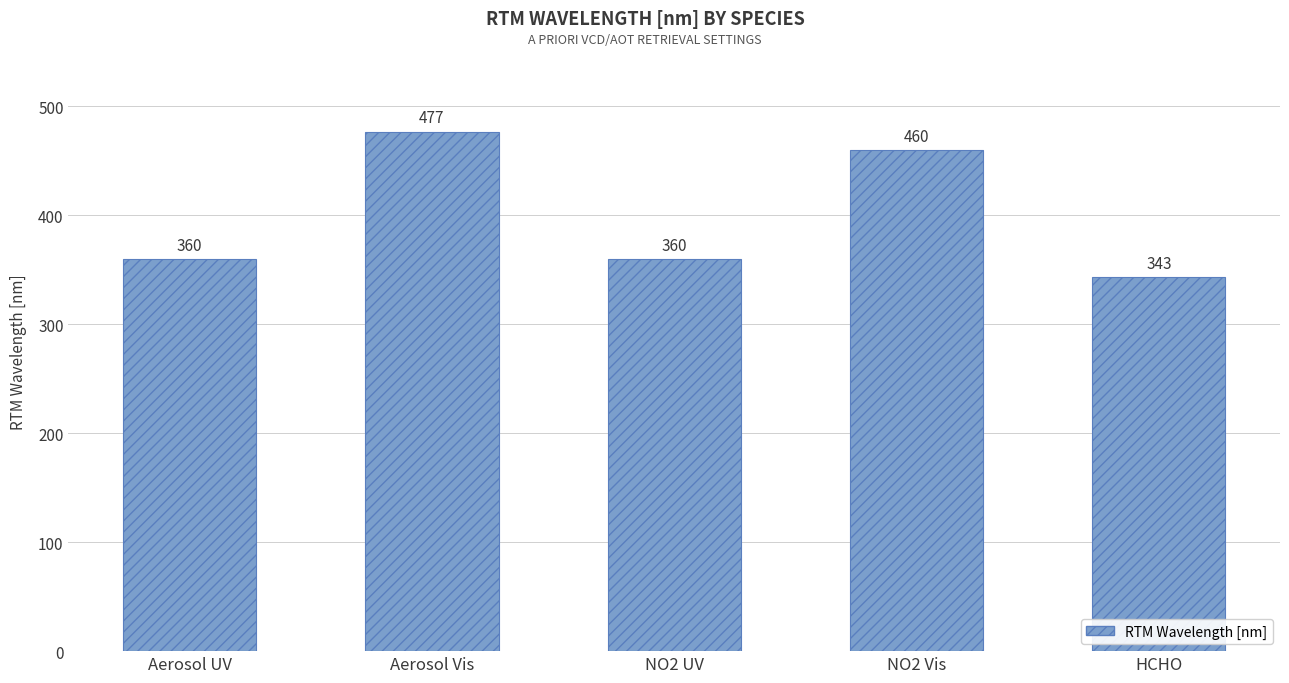

Does the chart contain any negative values?

No